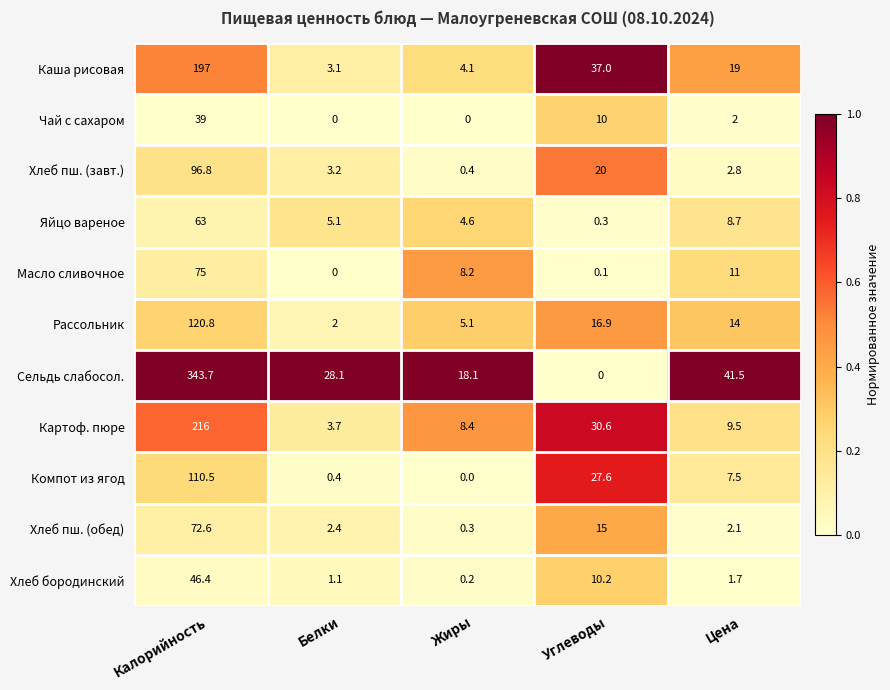

What is the sum of the Рассольник values at Цена and Калорийность?

134.8